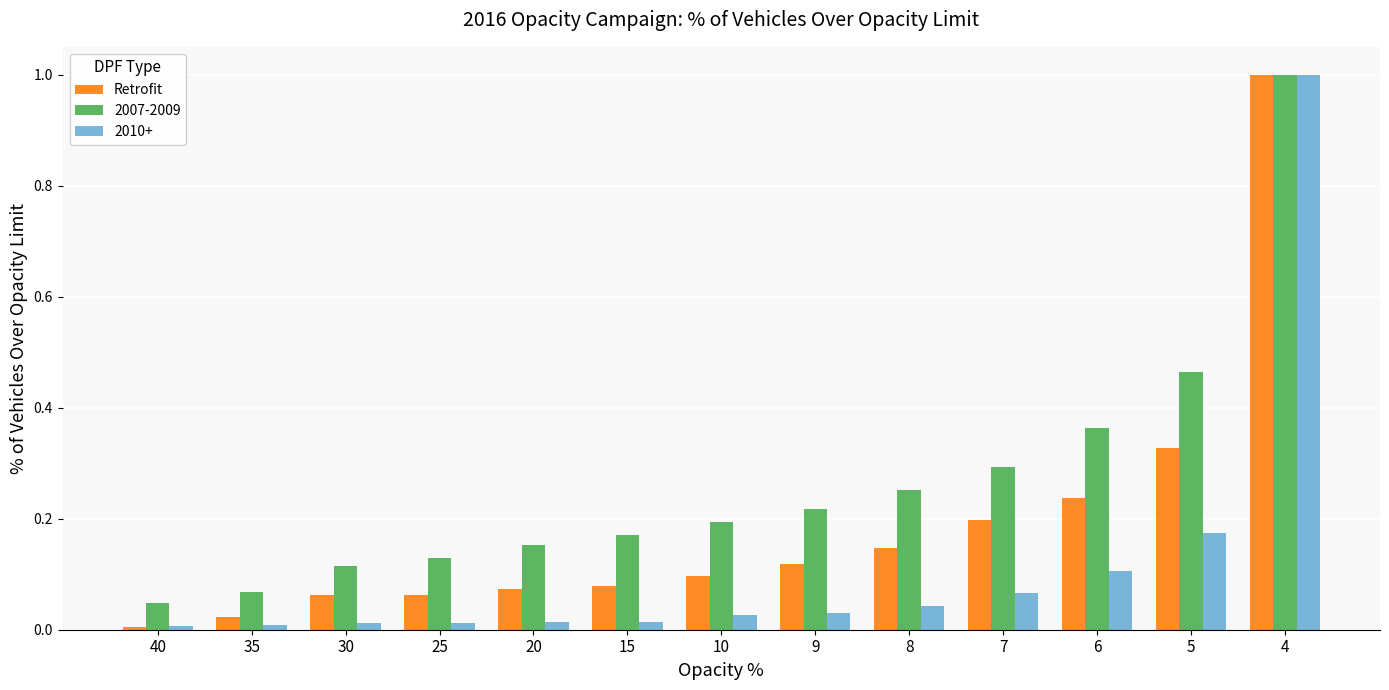

Between 9 and 5, which series saw the biggest shift?

2007-2009